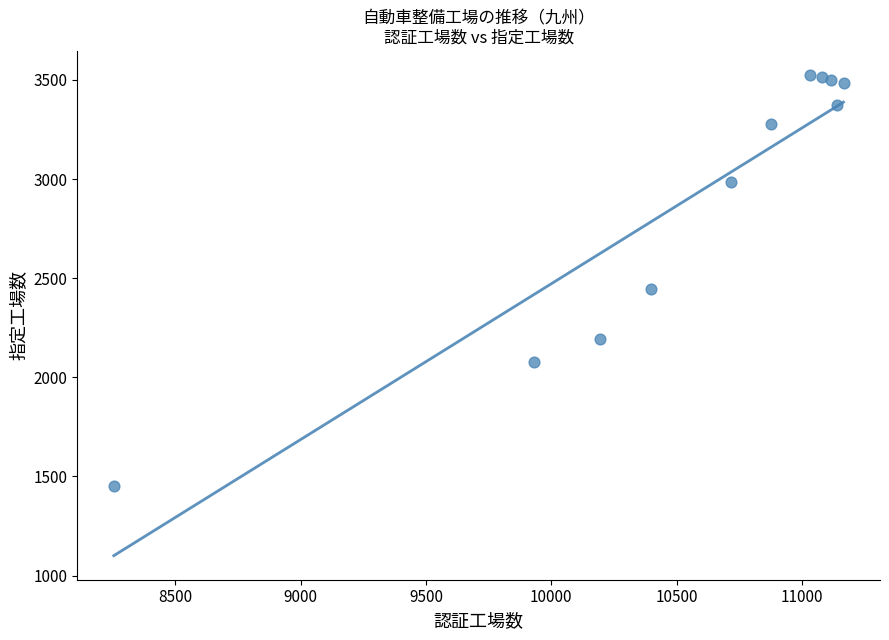

What Y value in the scatter plot is closest to 2489?

2447